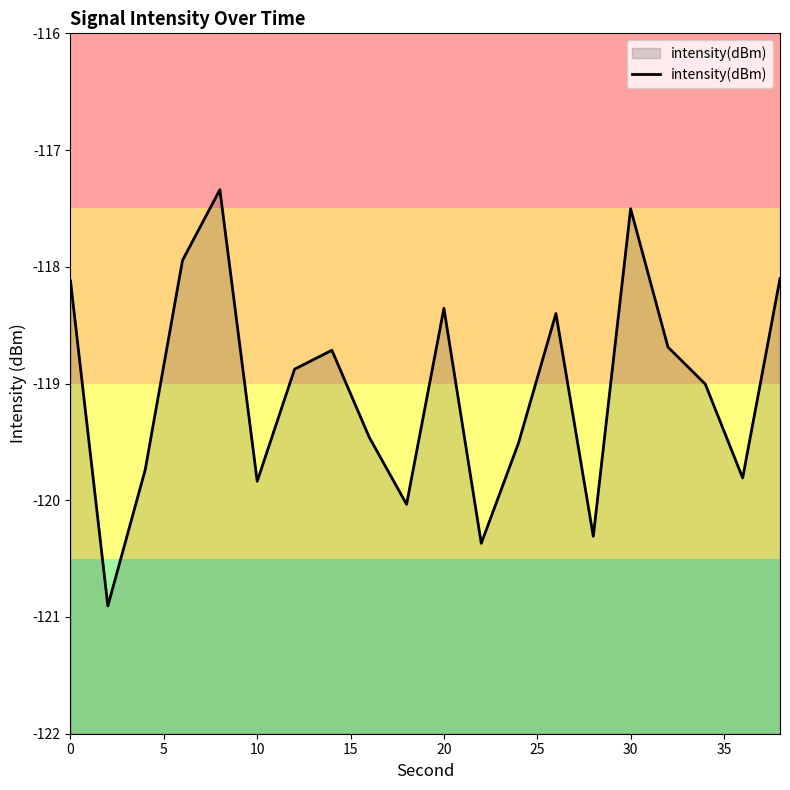

Reading left to right, extract all data points from this chart.

-118.1	-120.9	-119.7	-117.9	-117.3	-119.8	-118.9	-118.7	-119.5	-120.0	-118.4	-120.4	-119.5	-118.4	-120.3	-117.5	-118.7	-119.0	-119.8	-118.1